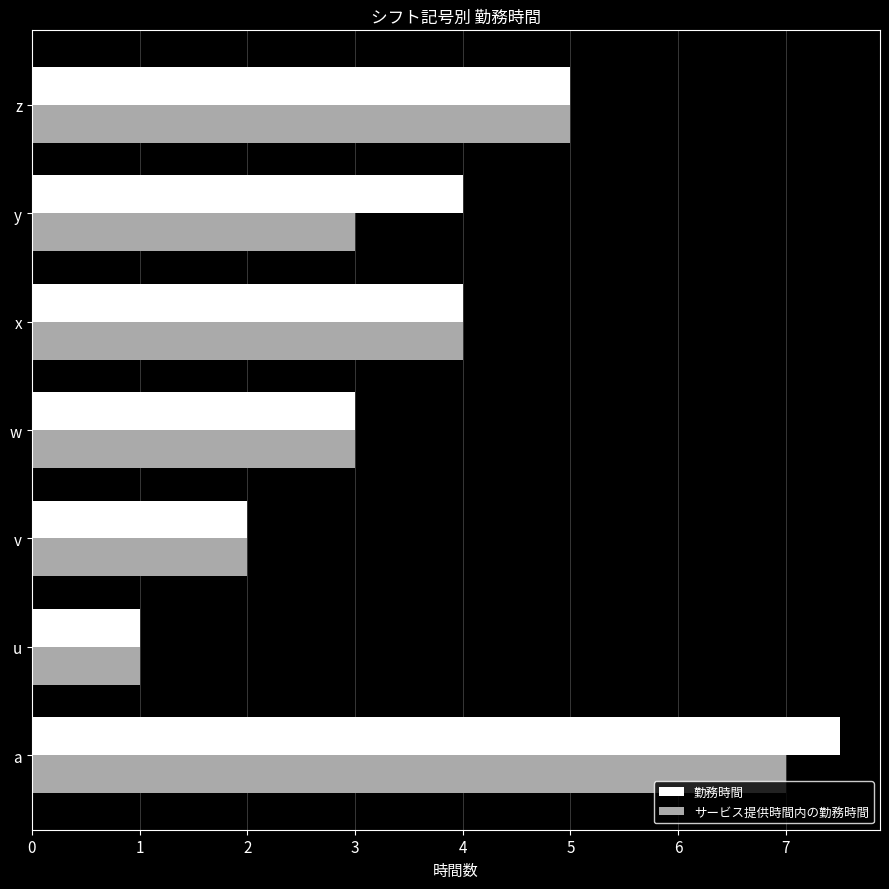

How many series are shown in this chart?

2